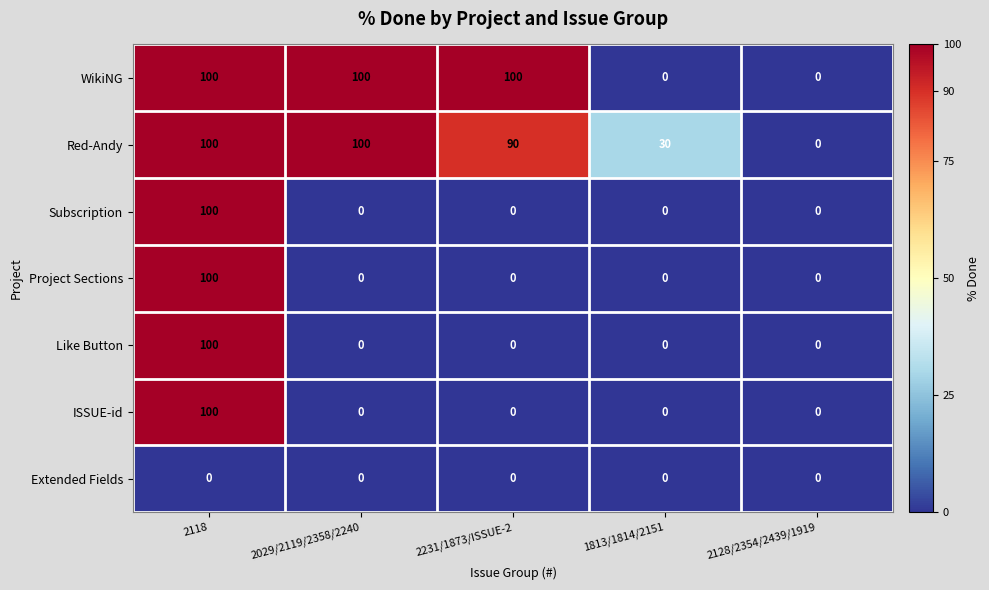

The value of WikiNG at 2231/1873/ISSUE-2 is 100. True or false?

True